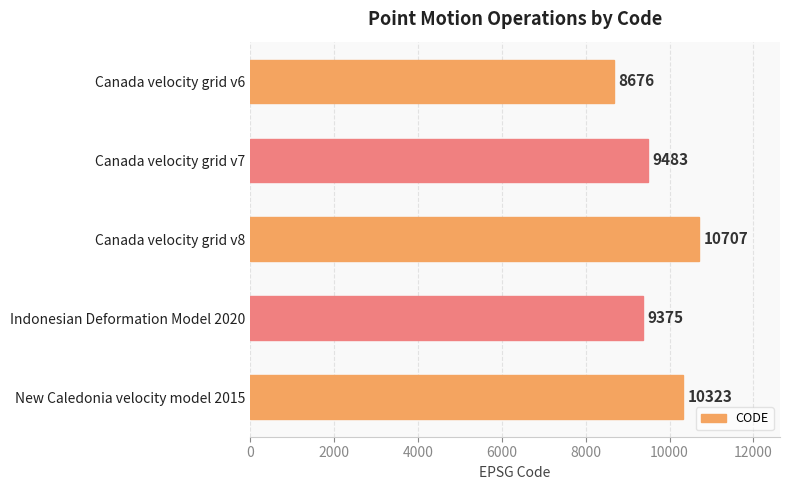

Reading top to bottom, list all the values displayed in this chart.

8676	9483	10707	9375	10323